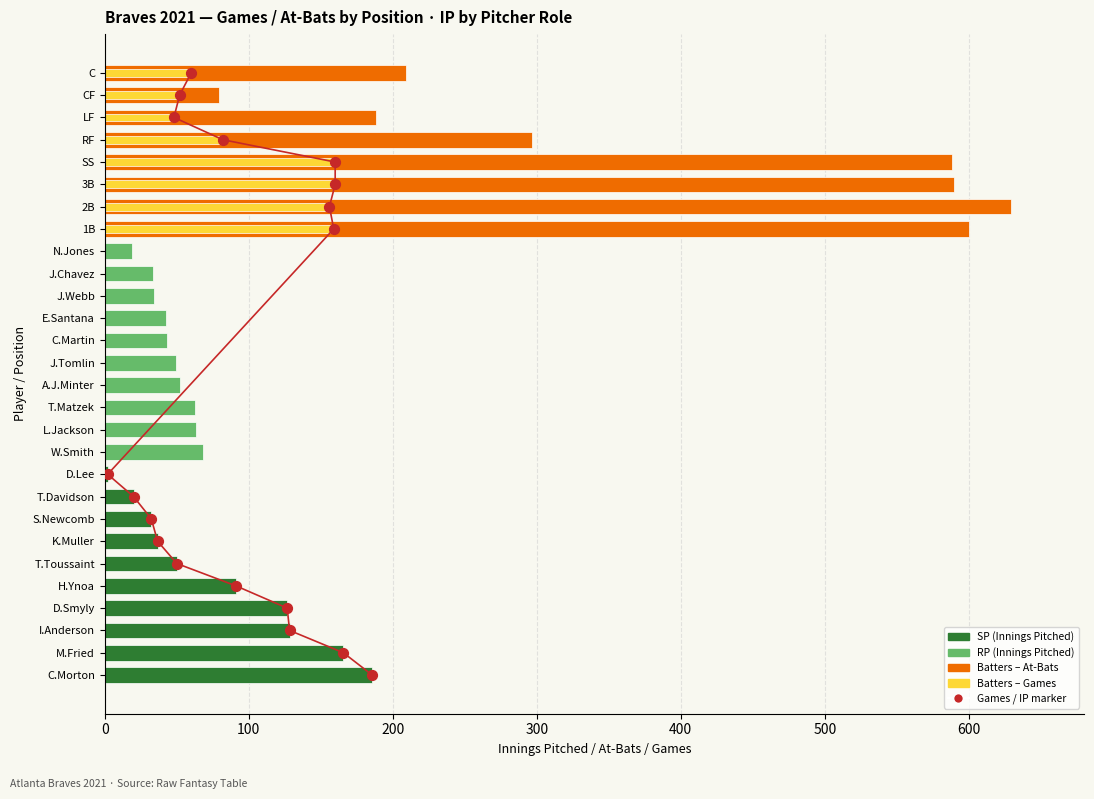

Which series has the largest total across all categories?

bAB (Batters)